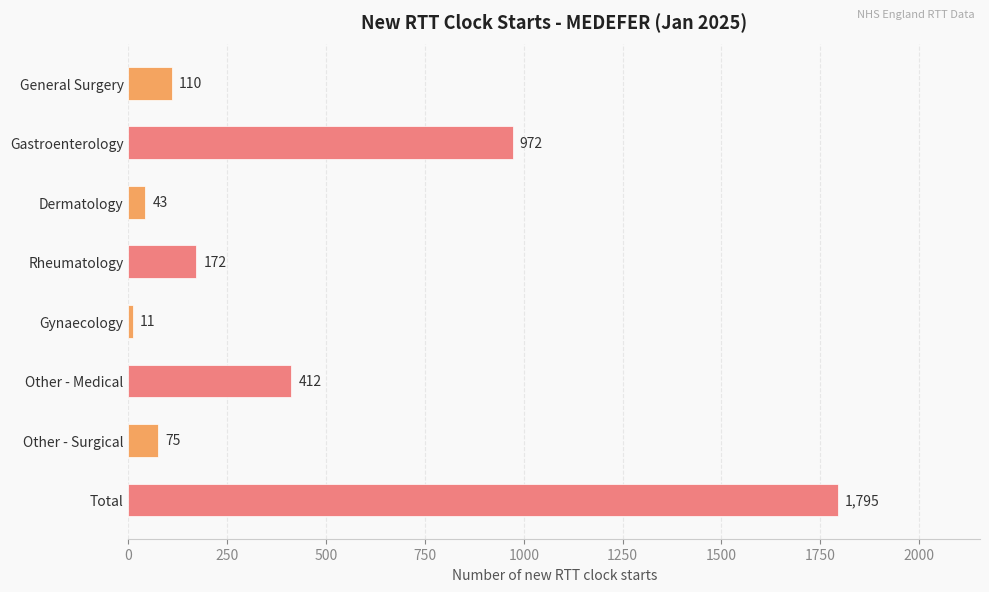

Reading top to bottom, extract all data points from this chart.

110	972	43	172	11	412	75	1795